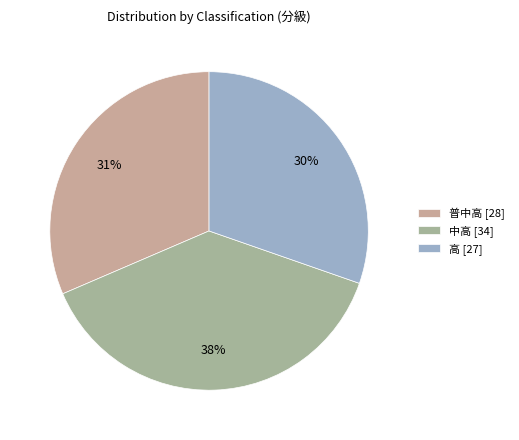

To the nearest percent, what is the difference between the 普中高 and 高 slice percentages?

1%